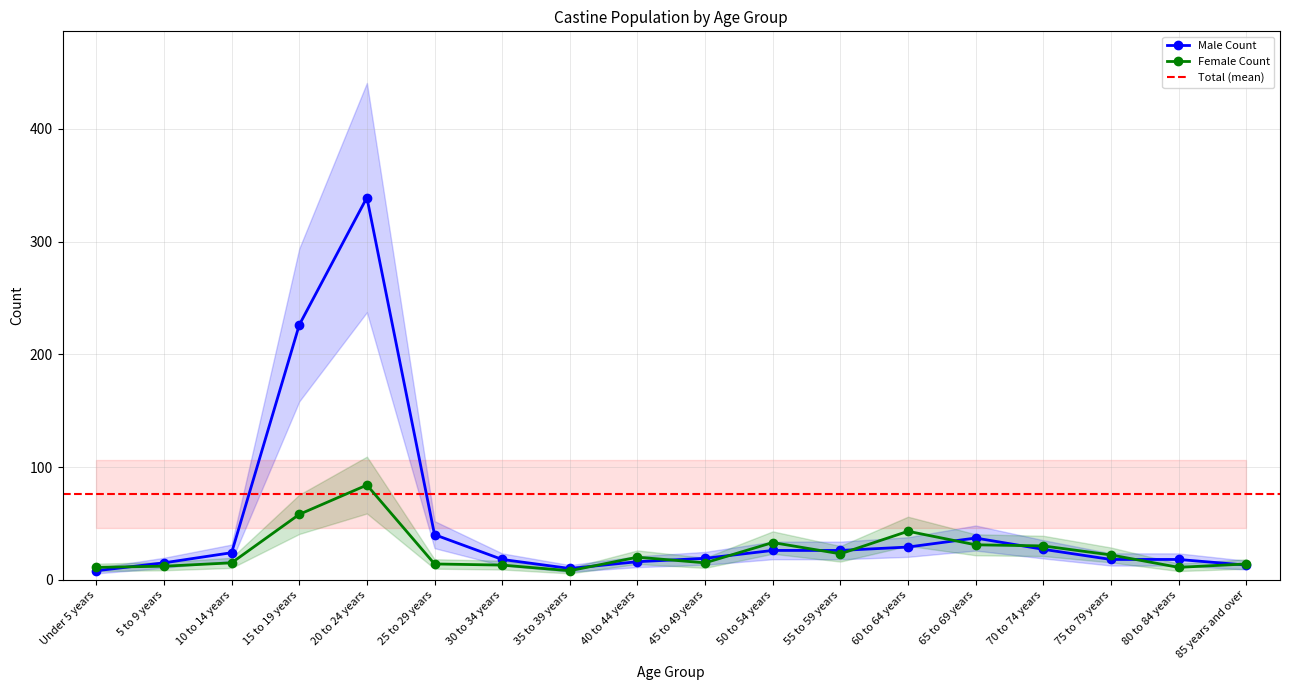

At which label does Female Count first exceed 20?

15 to 19 years